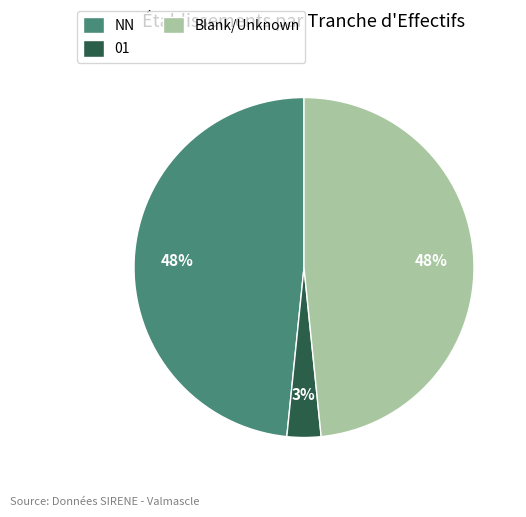

The 01 slice represents 3% of the pie. True or false?

True